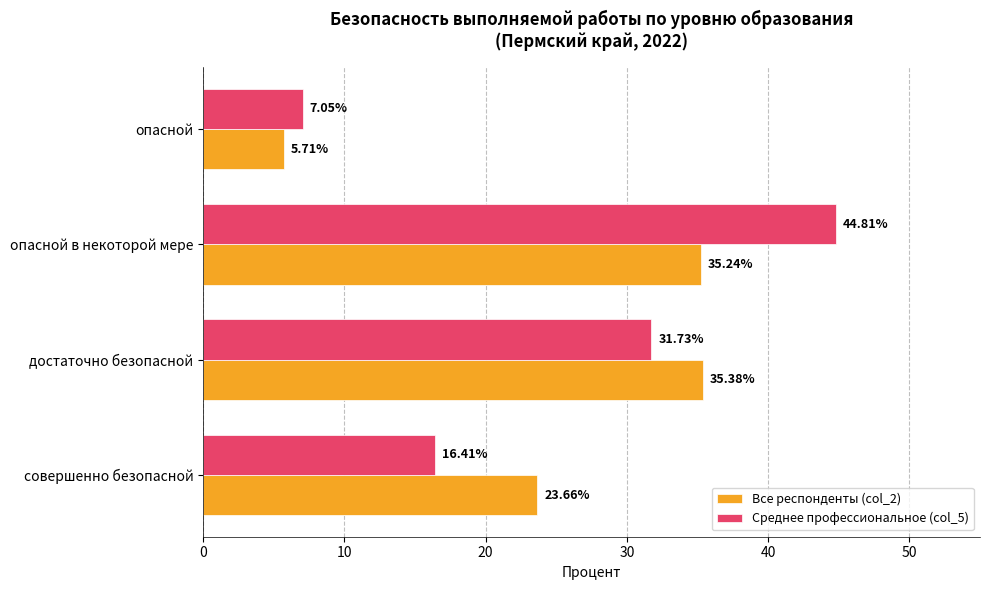

What is the total value across all series at достаточно безопасной?

67.1